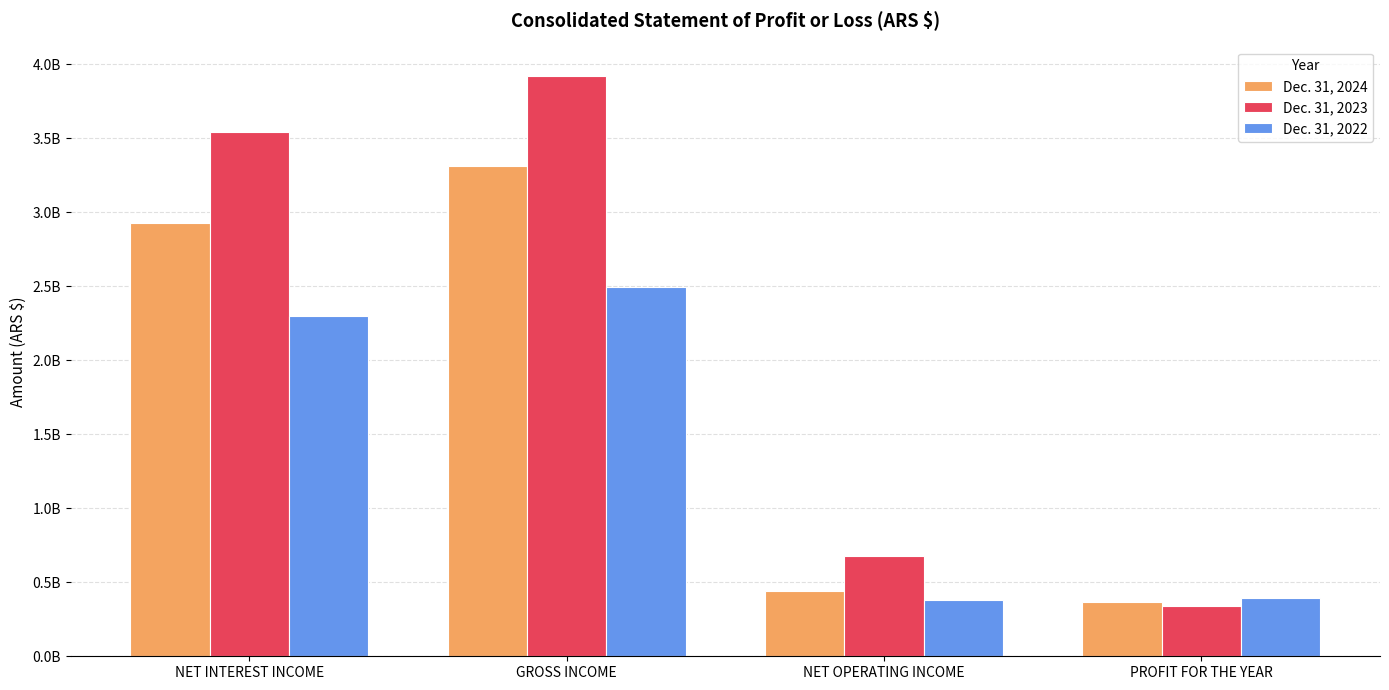

What are all the series names shown in the legend?

Dec. 31, 2024, Dec. 31, 2023, Dec. 31, 2022